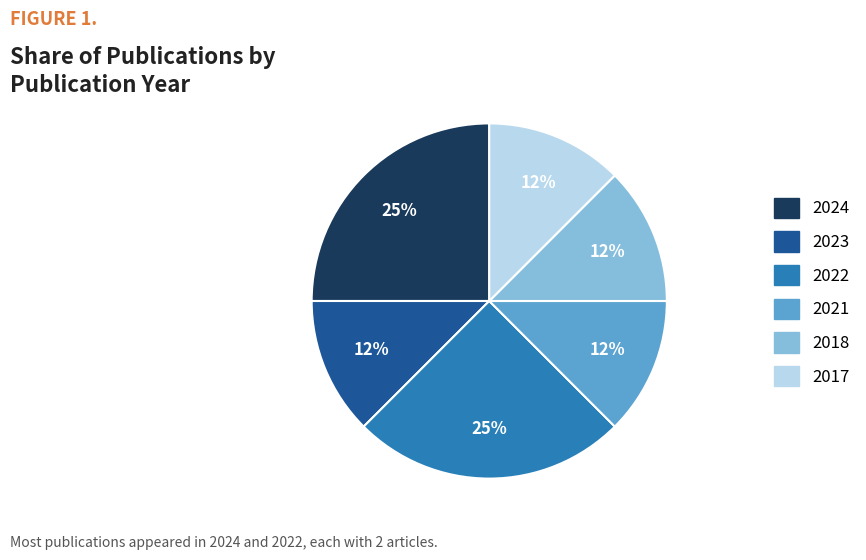

Approximately how many times larger is the value at 2018 compared to 2023?

1.0